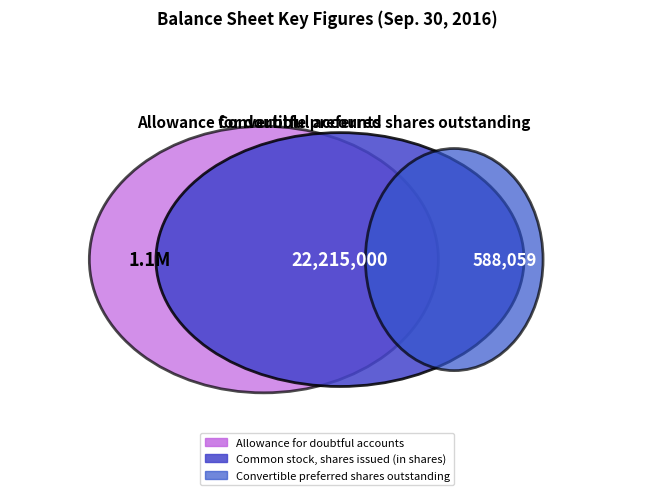

Does any single category account for the majority?

Yes